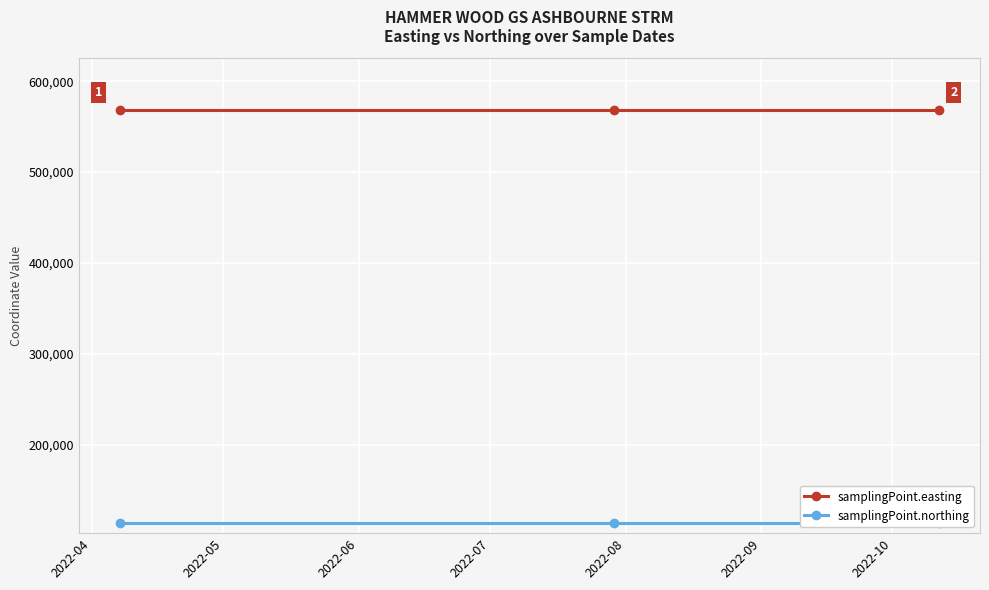

What is the minimum value for samplingPoint.easting?

568420